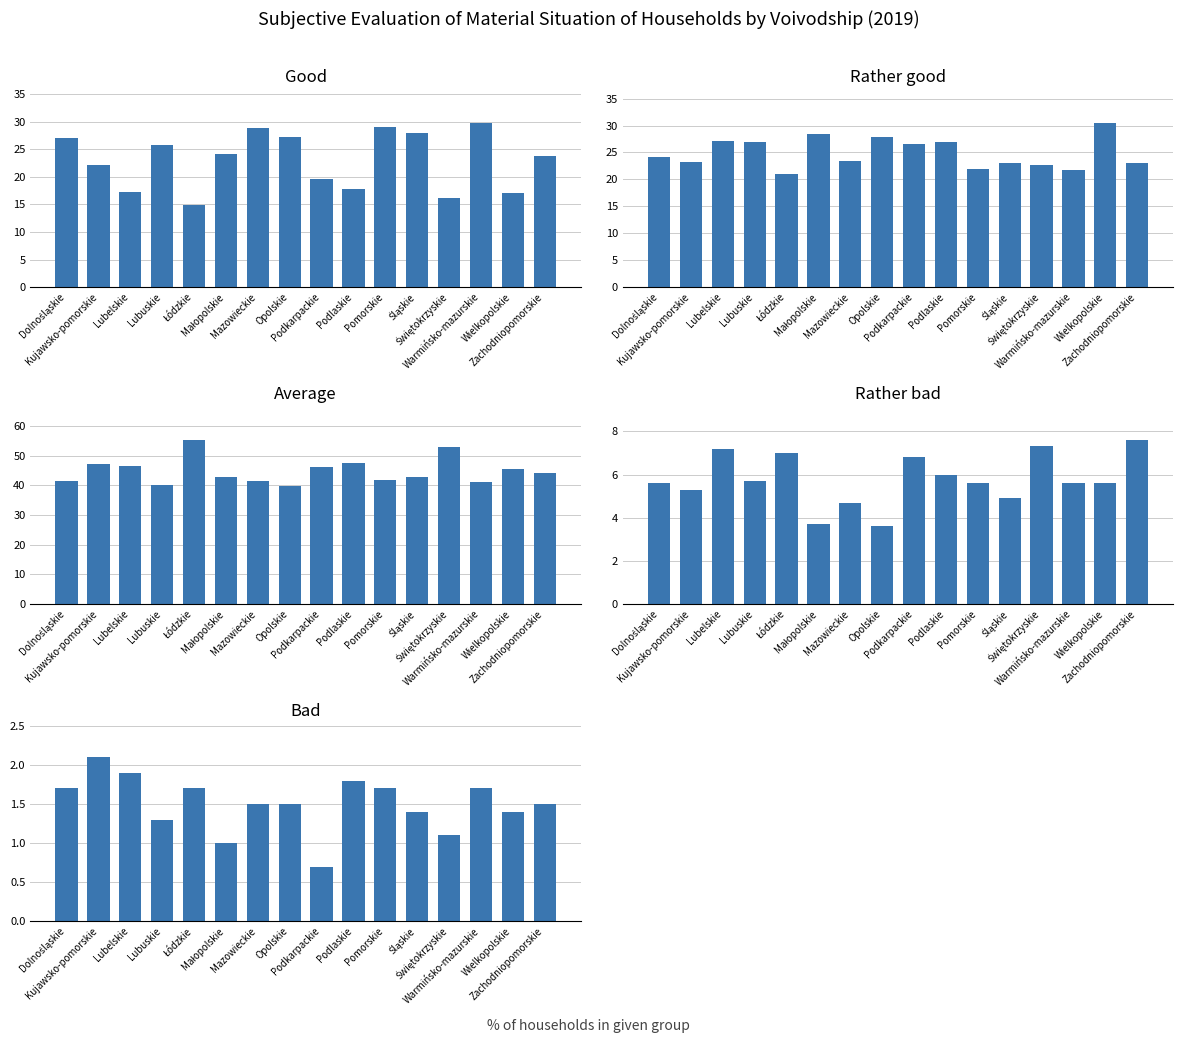

The value of average at Śląskie is 42.7. True or false?

True